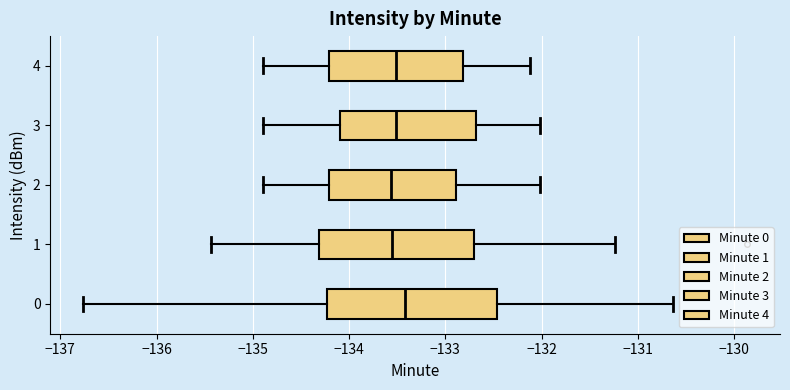

Comparing the boxes themselves (not the whiskers), which one is the widest?

0